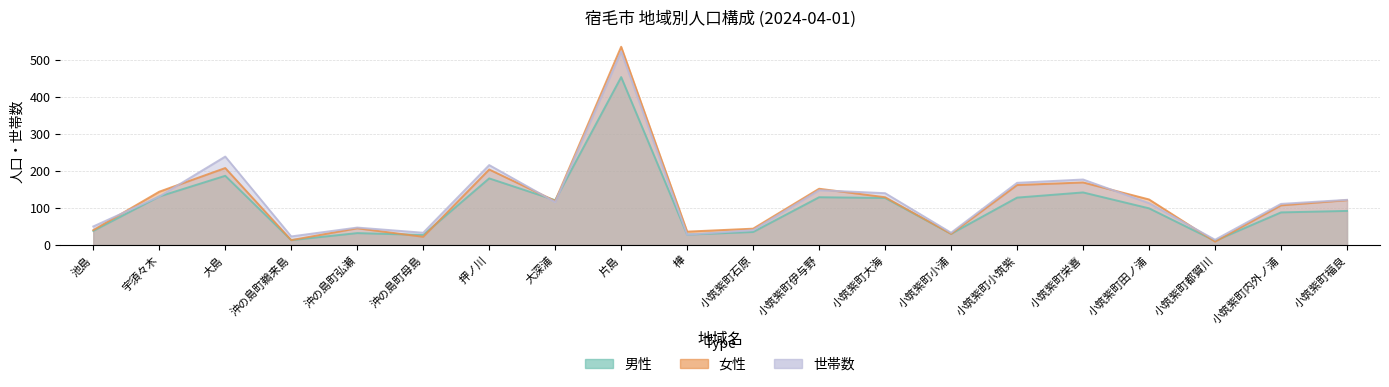

True or false: 世帯数 has more than 2 interior local peaks.

True